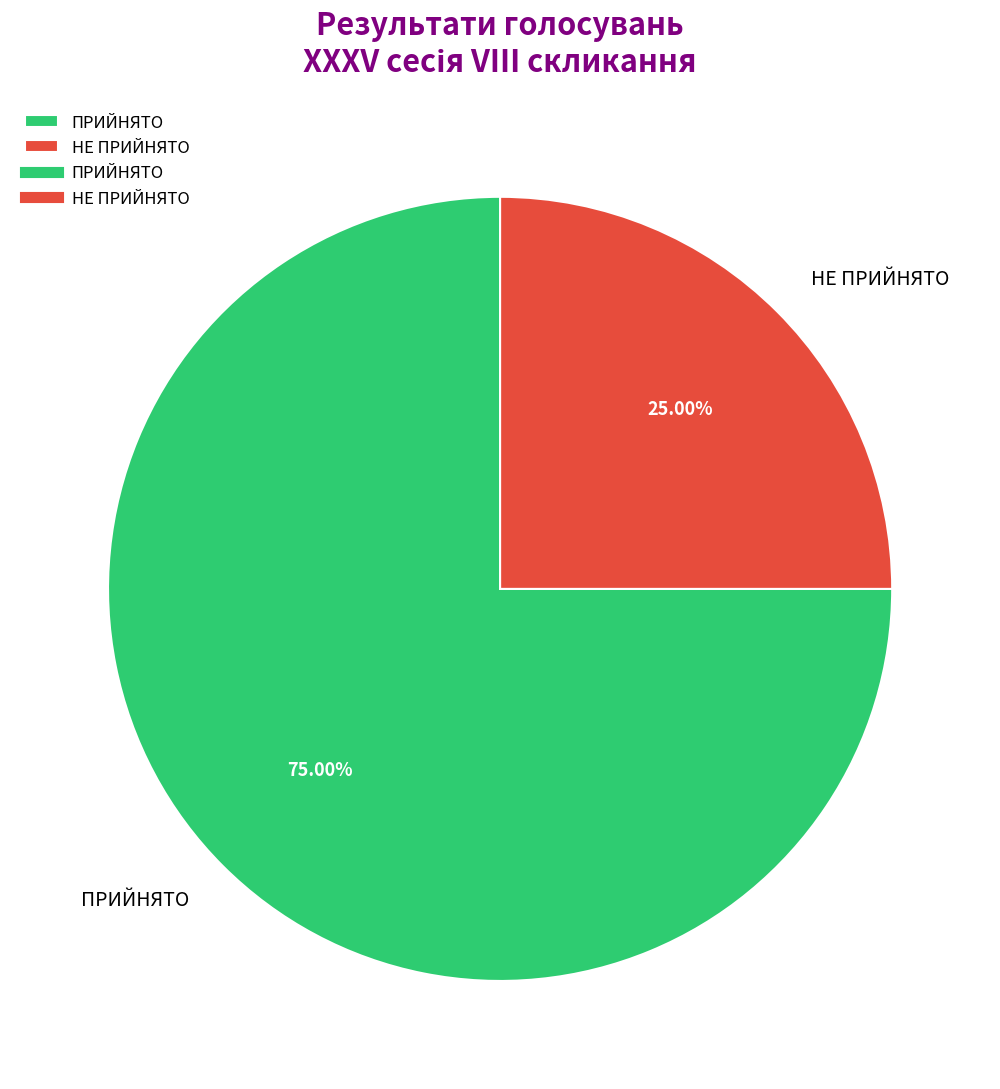

Is it true that НЕ ПРИЙНЯТО is 25% of the pie?

True